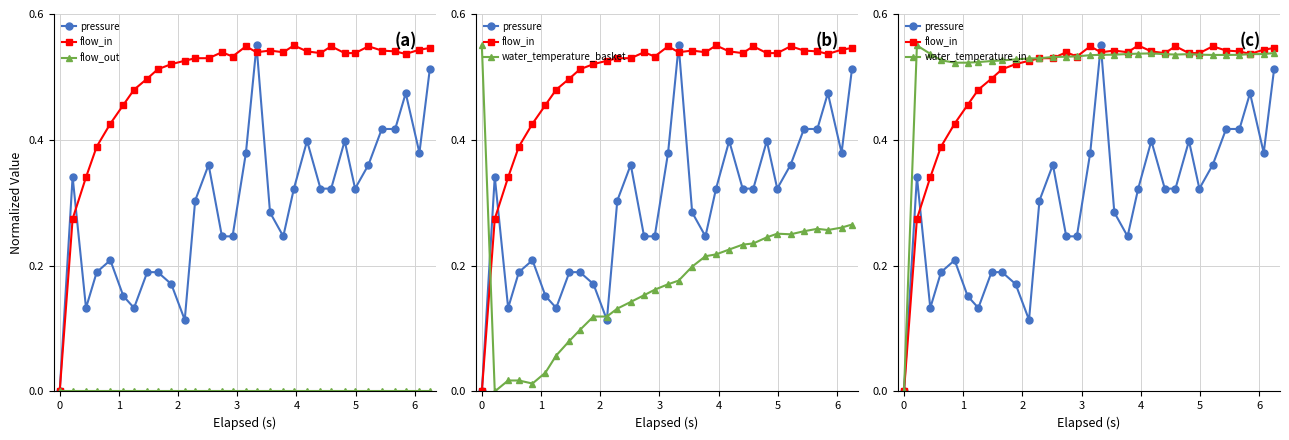

How many values in the pressure series exceed 0?

30